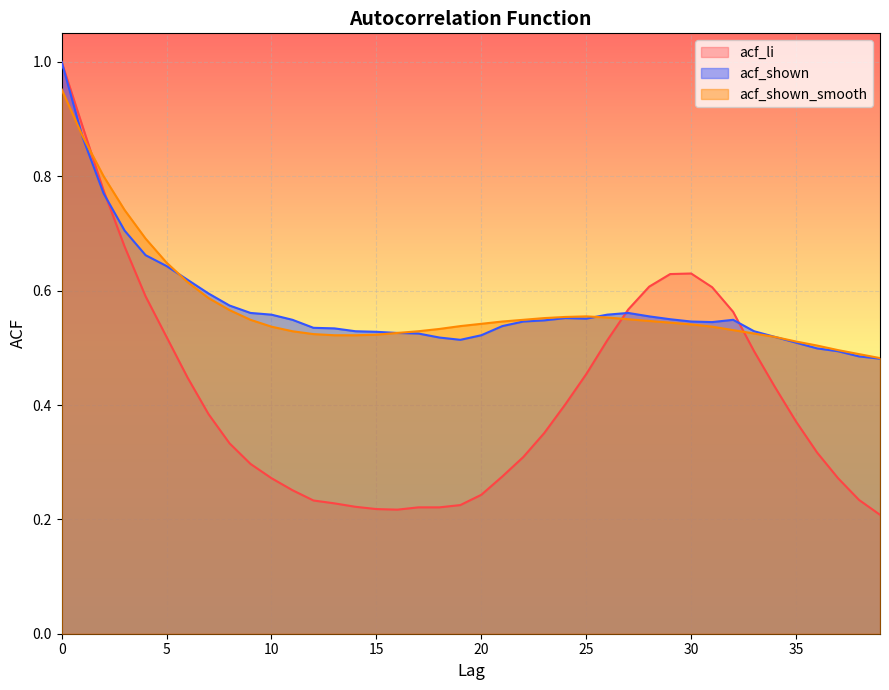

How many lines are shown in the chart?

3